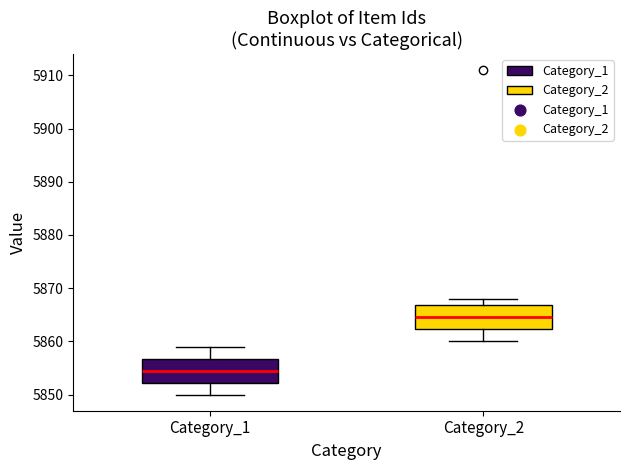

Where does the upper whisker of the box for Category_2 end on the y-axis? The values are not printed on the chart, so give them approximately, as read against the axis.

5868